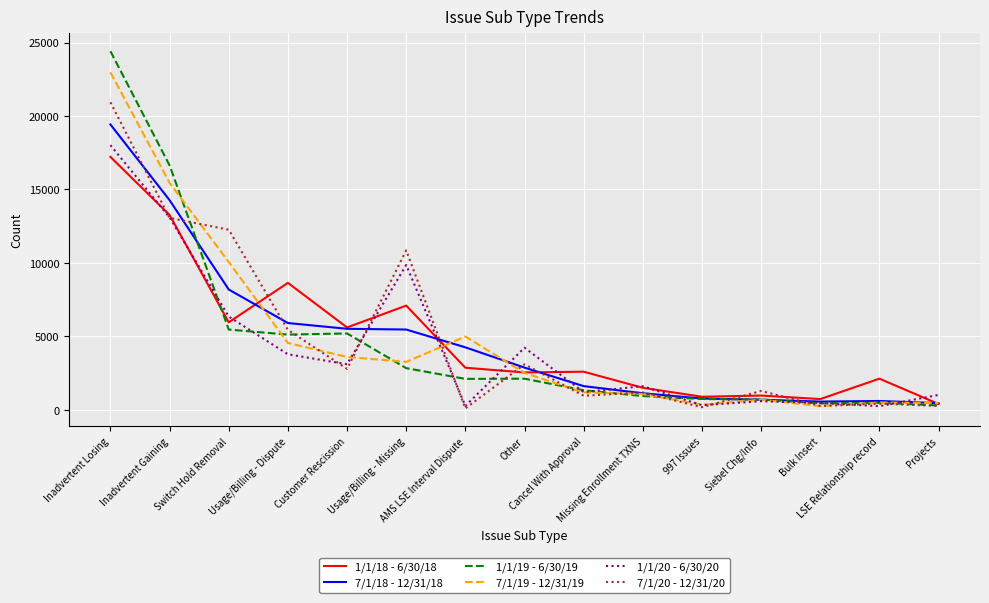

Which series has the largest range (max minus min)?

1/1/19 - 6/30/19